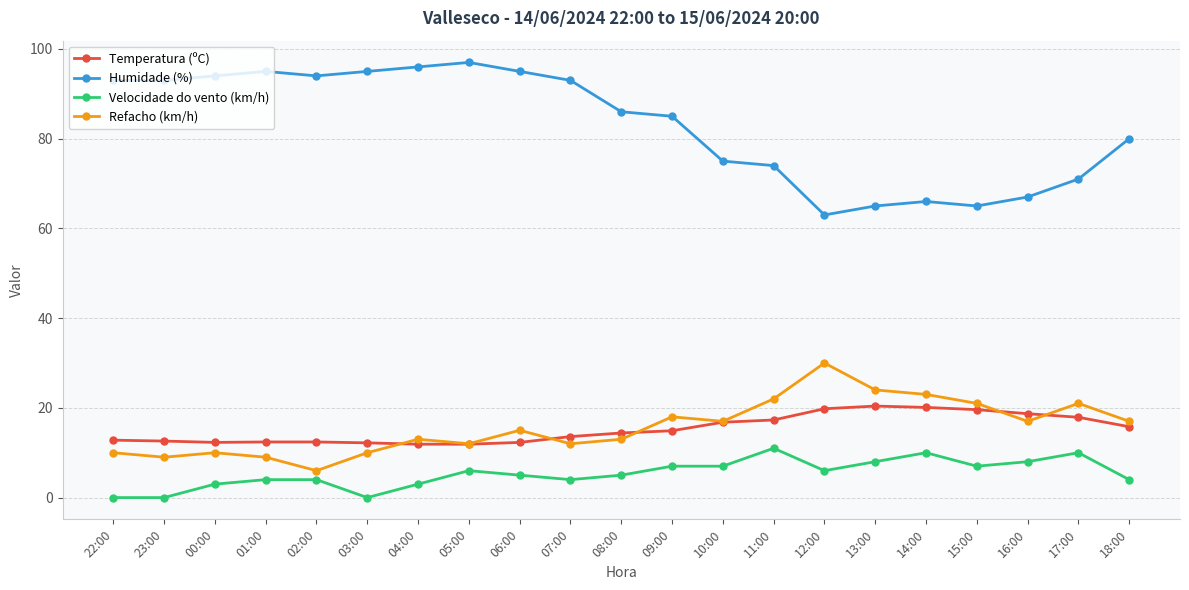

Does the chart have visible grid lines?

Yes